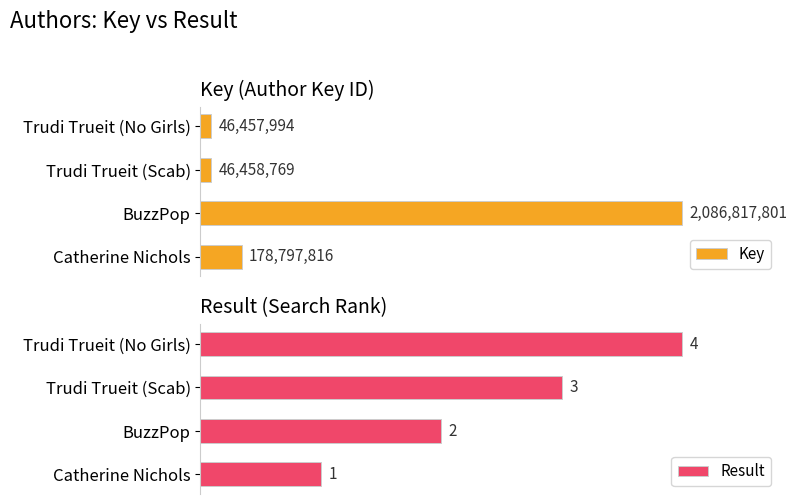

True or false: Result has a value of 50.8 at Trudi Trueit (No Girls).

False